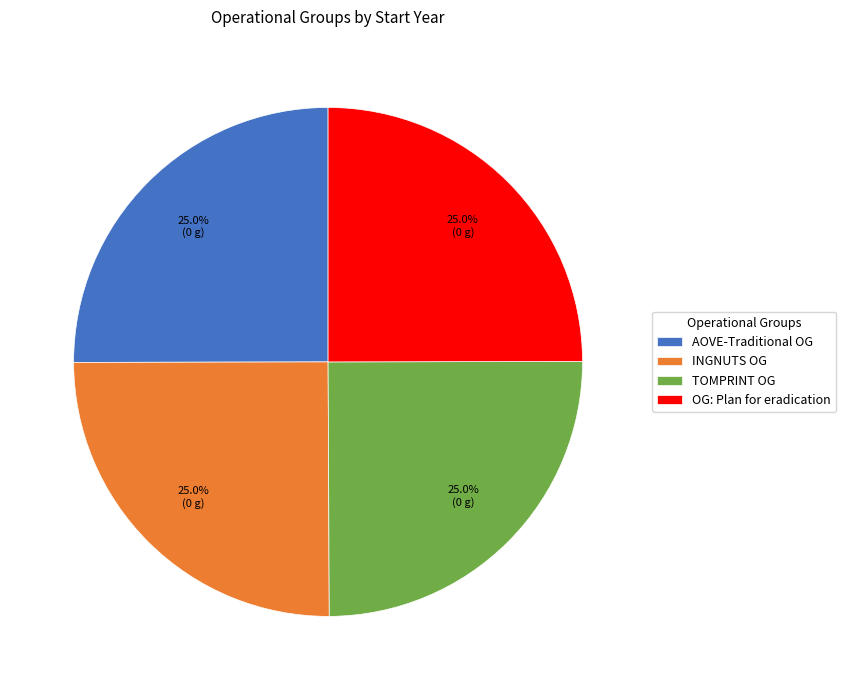

What is the ratio of the value at TOMPRINT OG to the value at AOVE-Traditional OG?

1.0